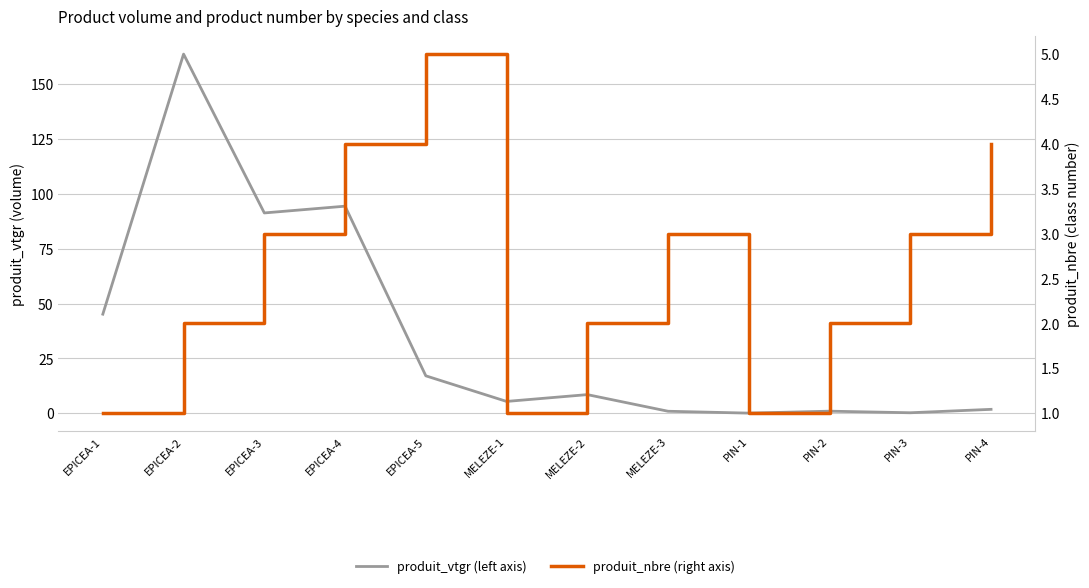

Is the value of produit_nbre (right axis) at PIN-3 greater than the value of produit_vtgr (left axis) at EPICEA-2?

No